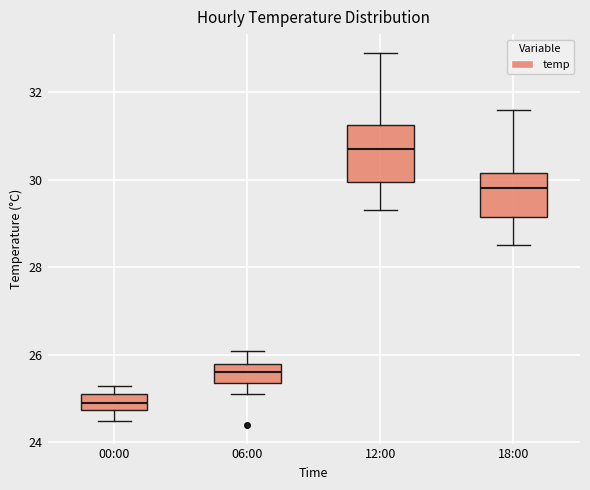

Which box has the highest median line?

12:00